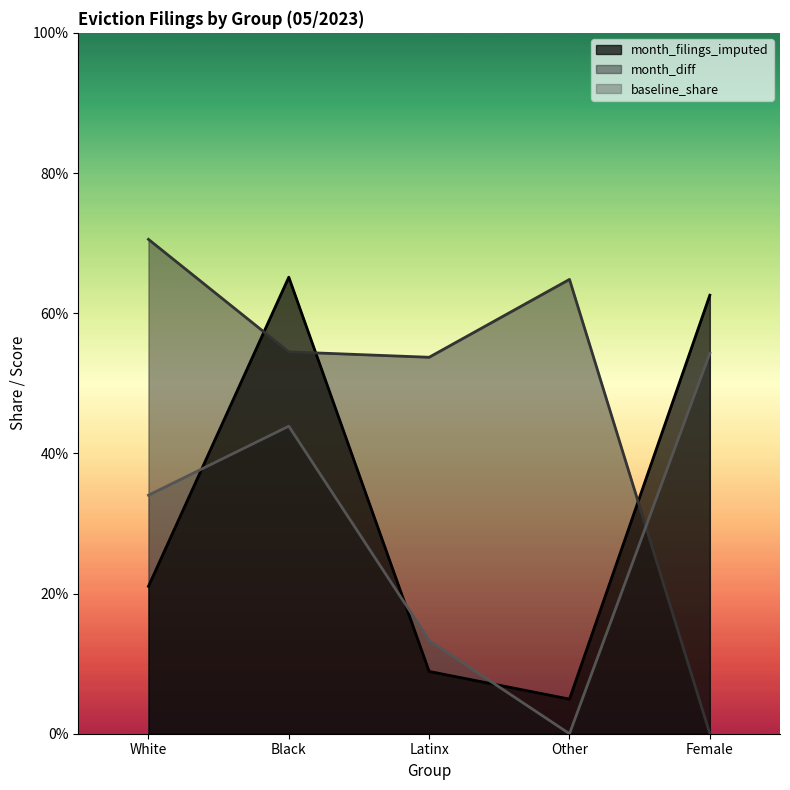

What is the label of the 4th point from the left?

Other